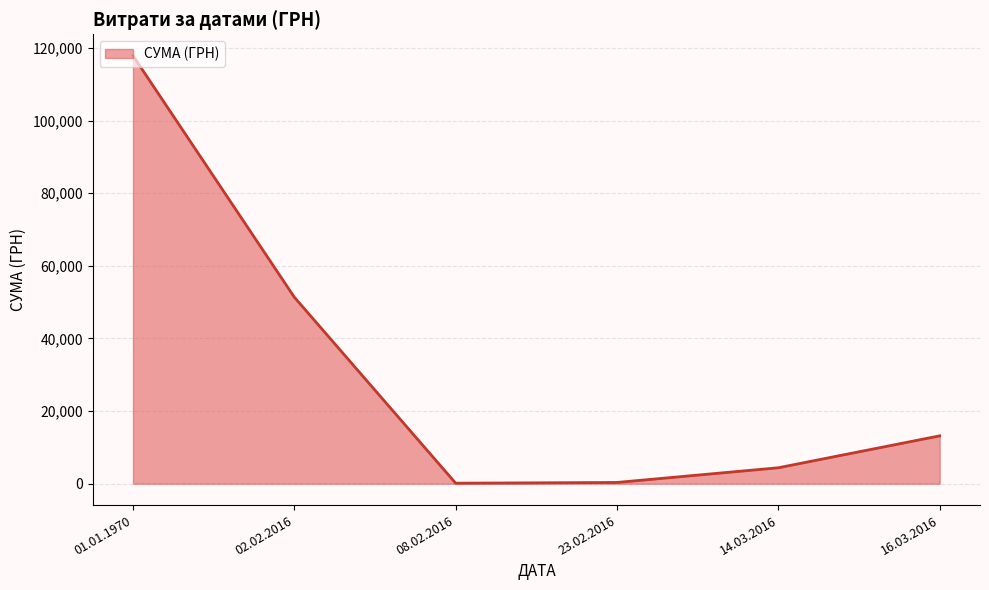

Count the number of categories in the chart.

6